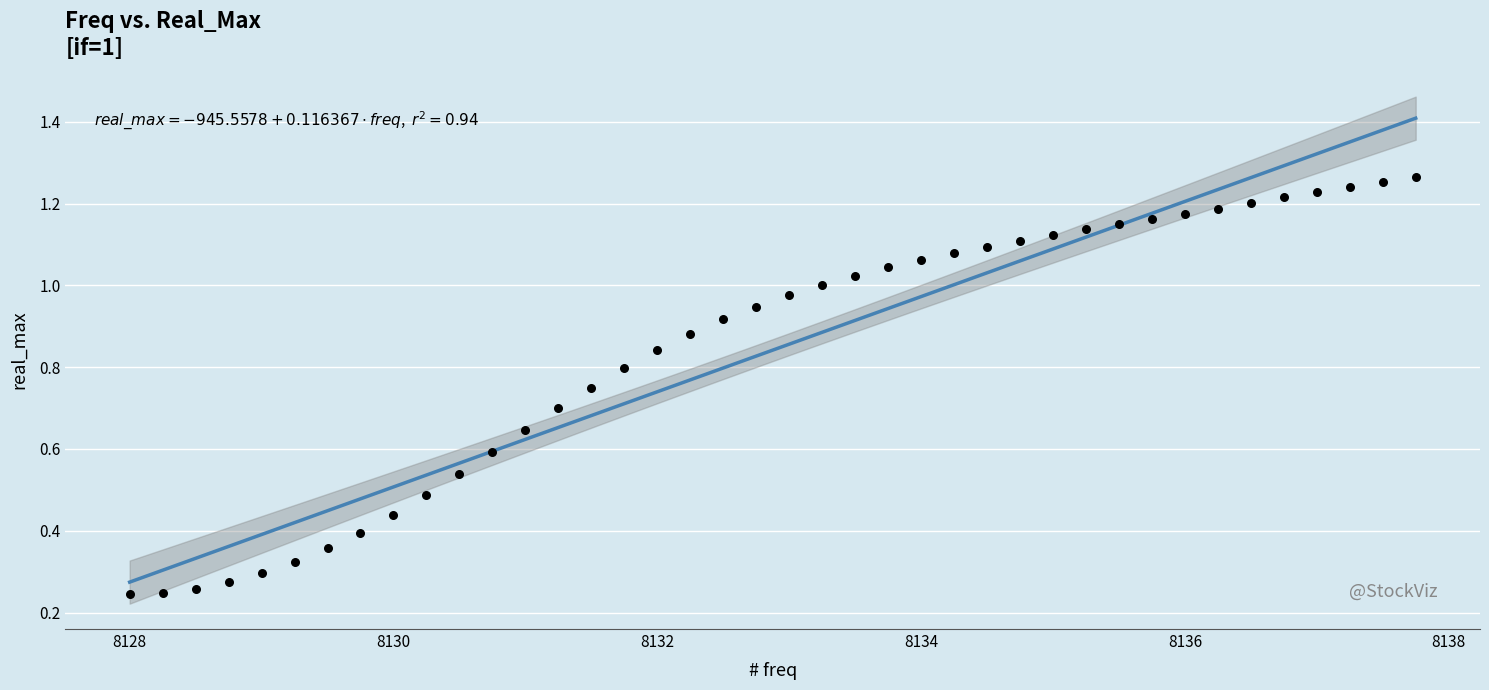

What is the range of X values (max minus min)?

9.8